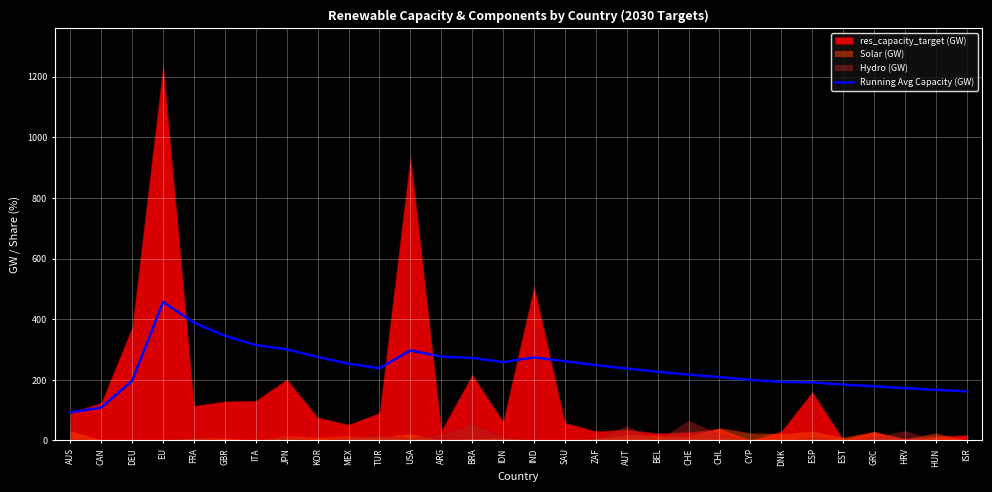

Read the Running Avg Capacity (GW) value at IDN.

258.2